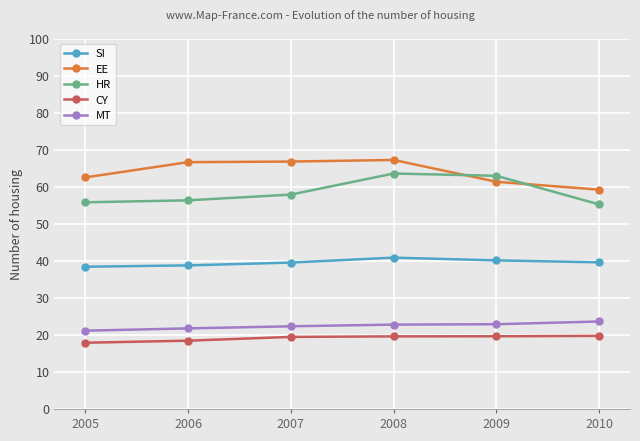

True or false: HR and MT cross at least once.

False